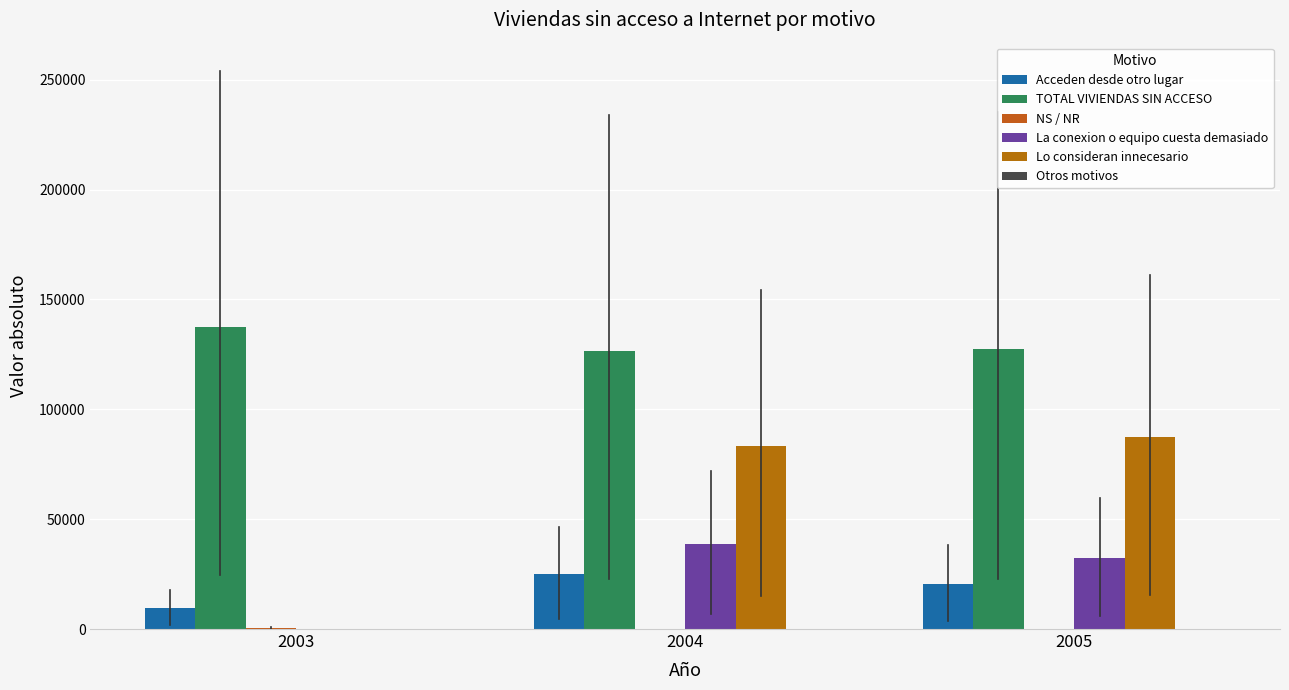

What is the lowest value of the Acceden desde otro lugar series?

9632